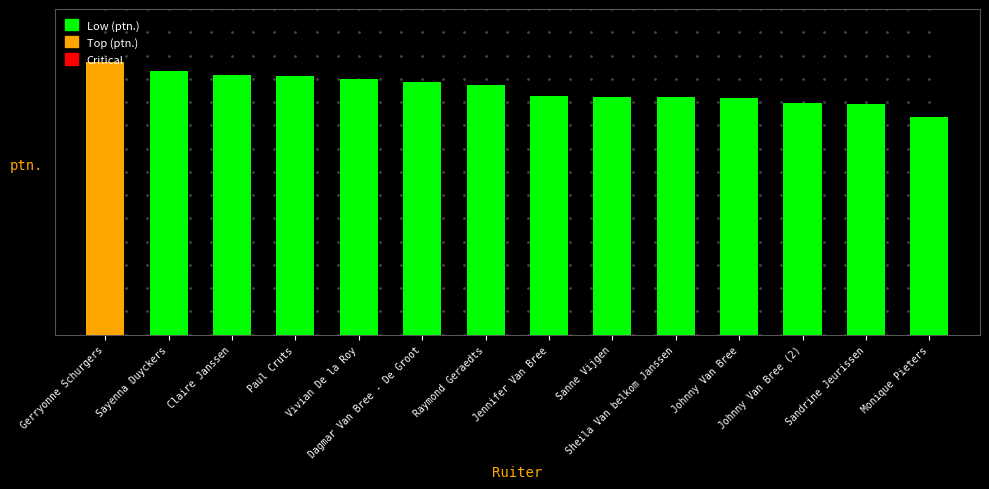

Does the chart contain stacked bars?

No